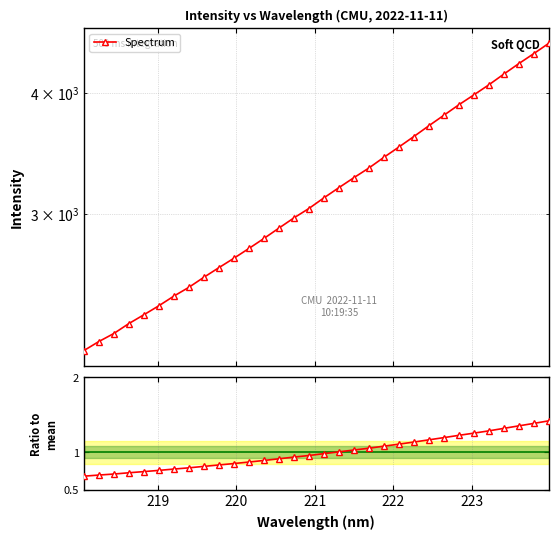

What is the difference between the maximum and minimum values in the Ratio to mean series?

0.7